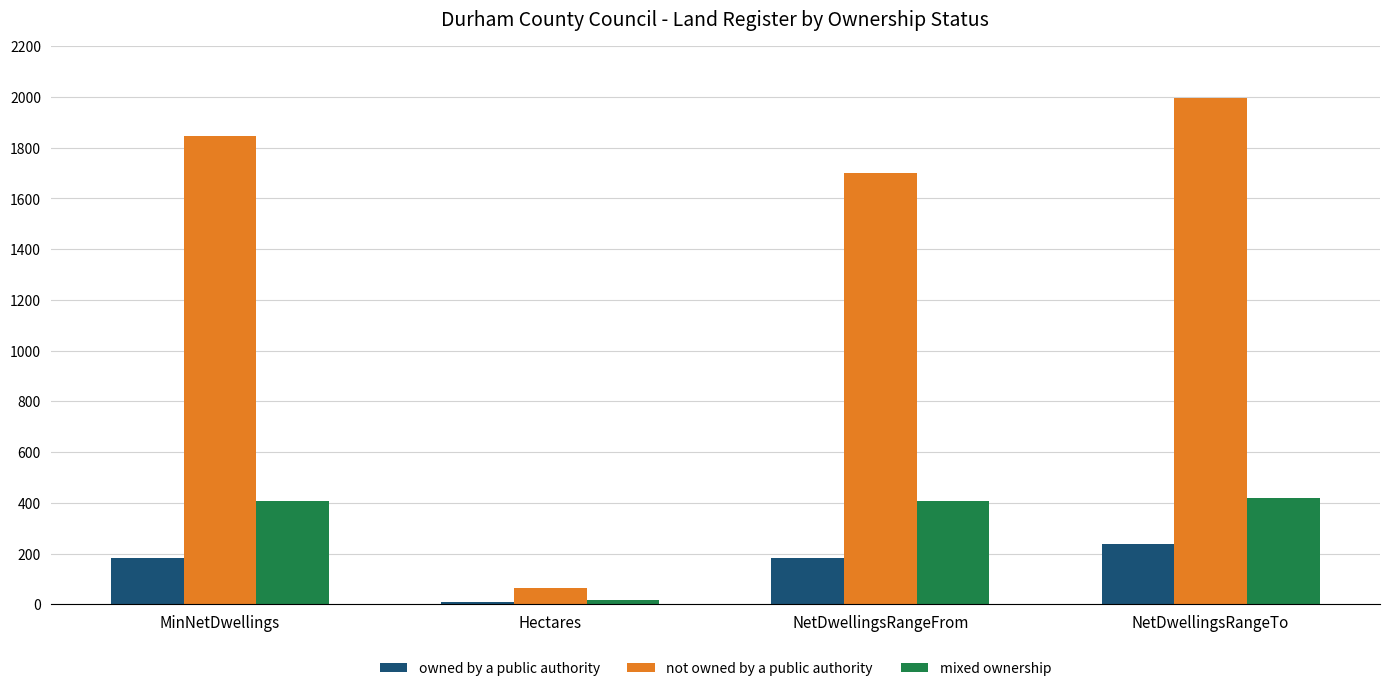

At which category is the sum across all series the highest?

NetDwellingsRangeTo